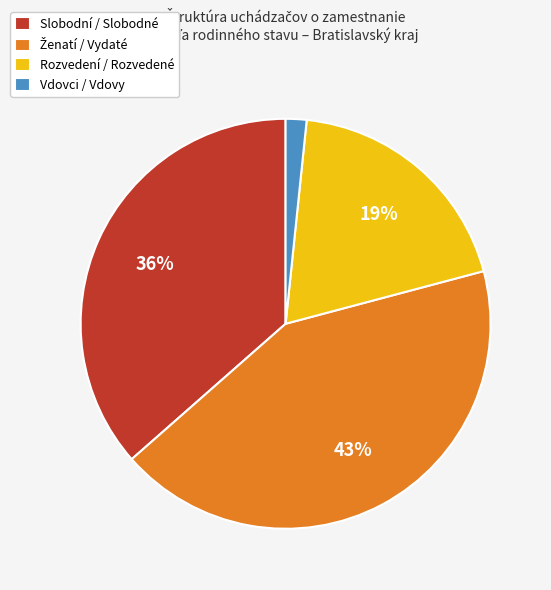

Which category has the smallest portion of the pie?

Vdovci / Vdovy